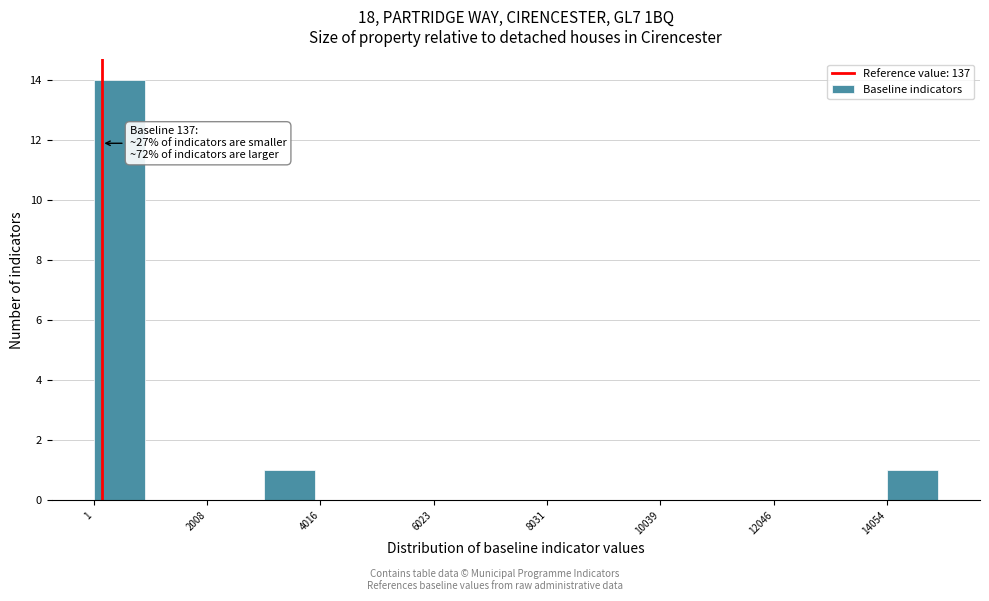

Around what value on the x-axis is the tallest bar? Give the approximate position of its centre, as read against the axis.

500